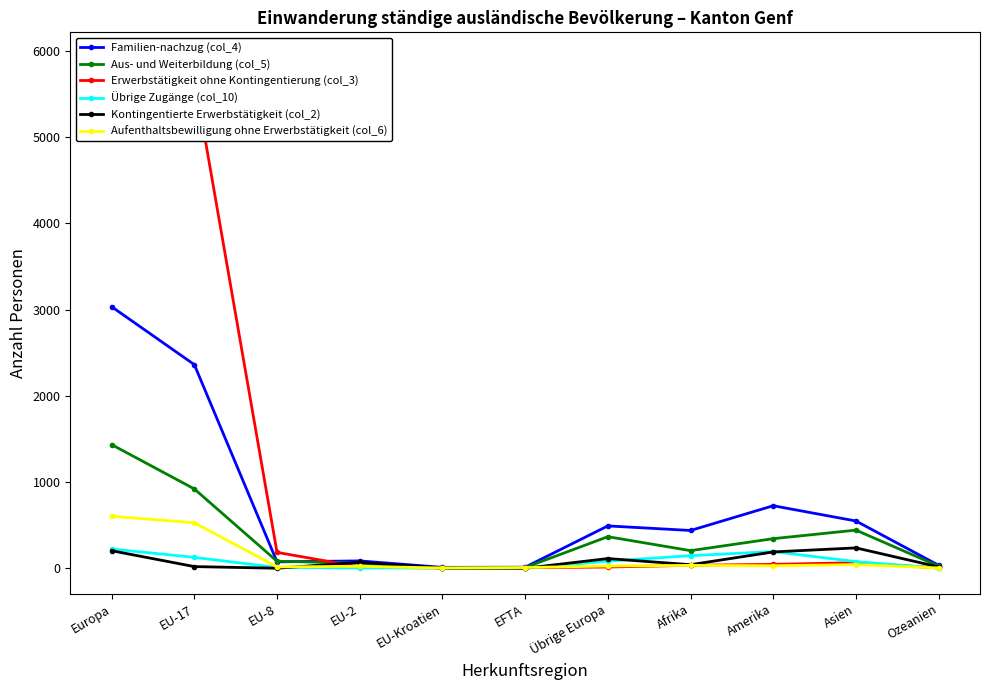

How many data points in Erwerbstätigkeit ohne Kontingentierung (col_3) are less than 34?

5